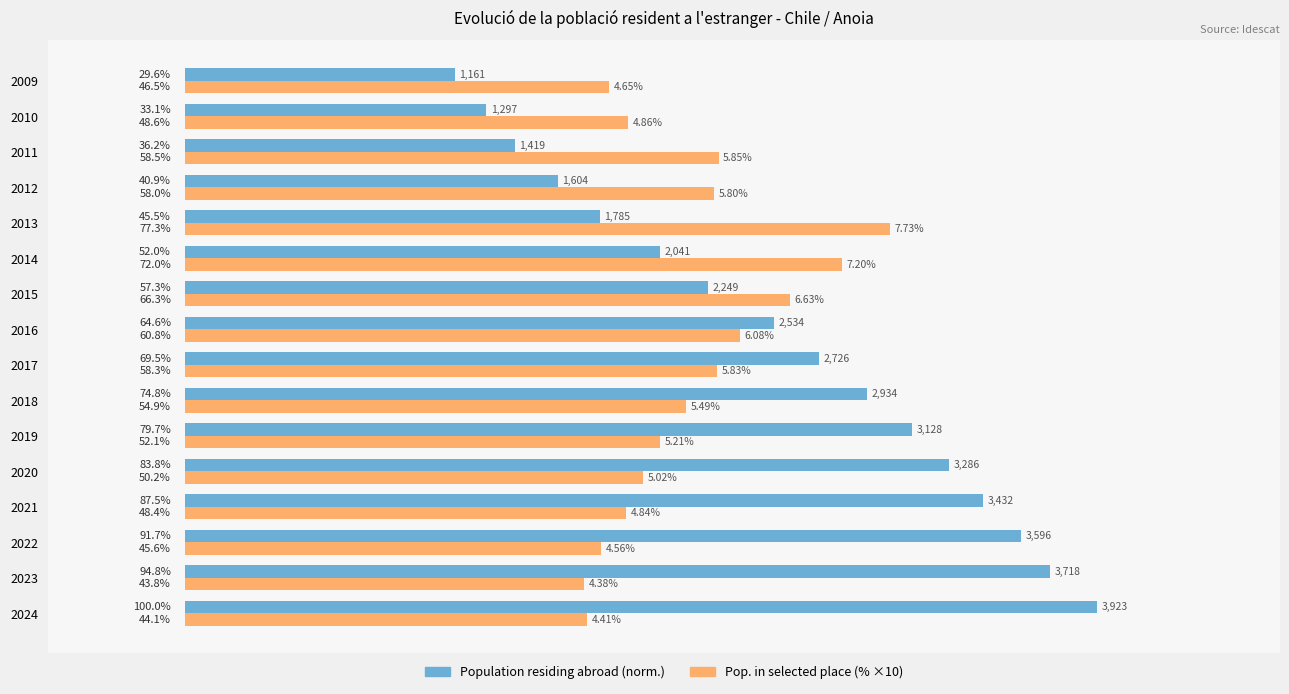

How many data points does each series have?

16